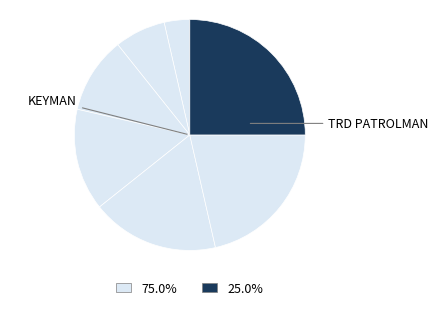

How many segments does this pie chart have?

7